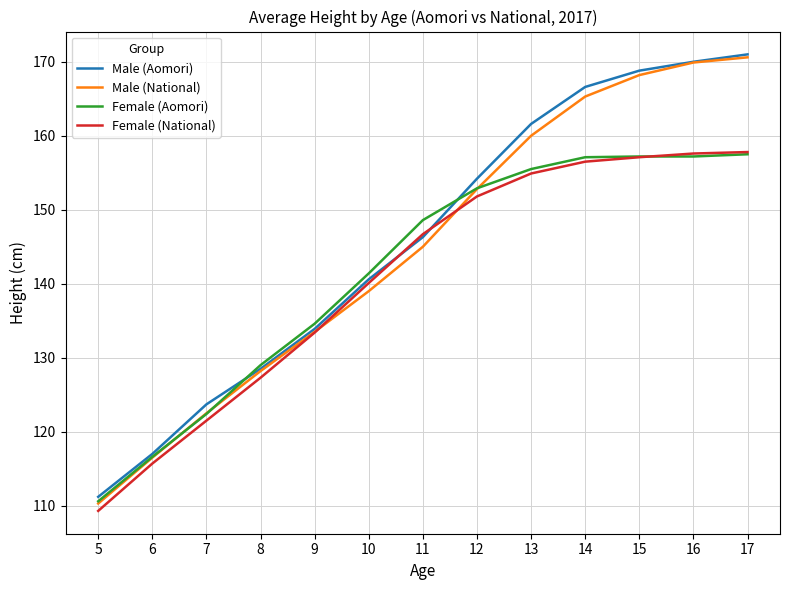

What is the difference between the second highest and second lowest values in the Male (National) series?

53.4